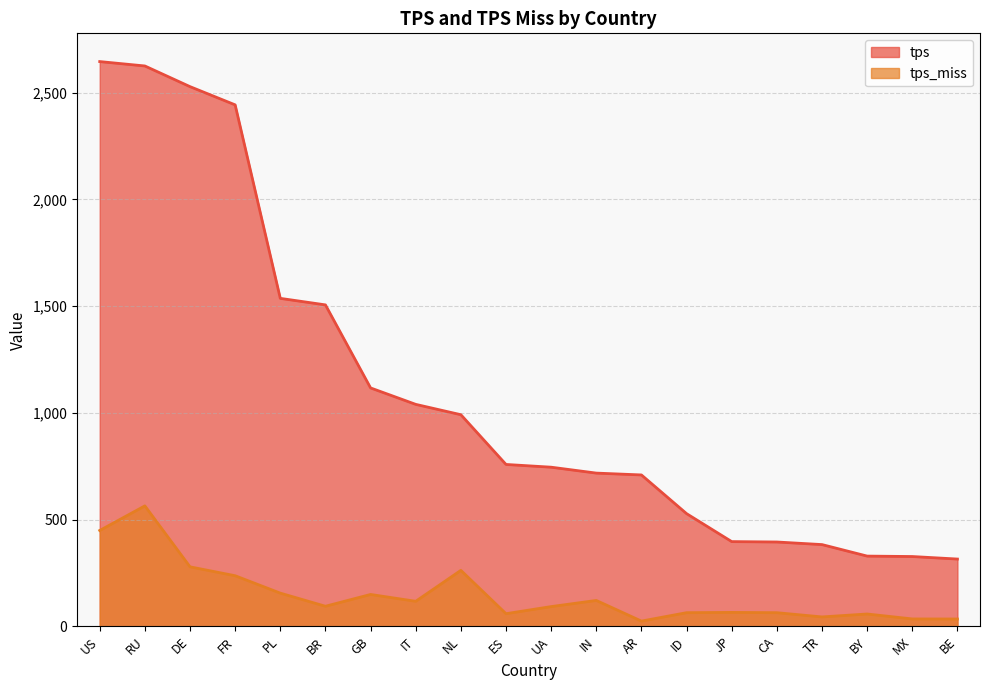

At which category is the sum across all series the highest?

RU